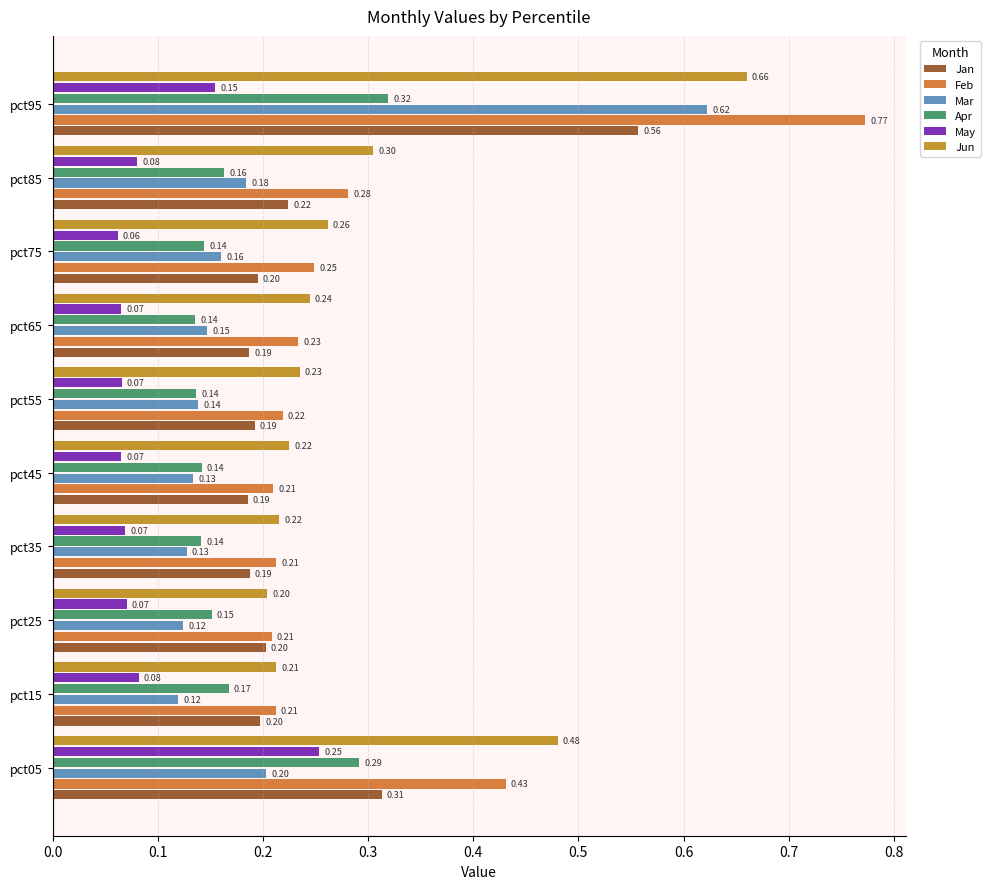

Where is Jun nearest to the value 0?

pct25